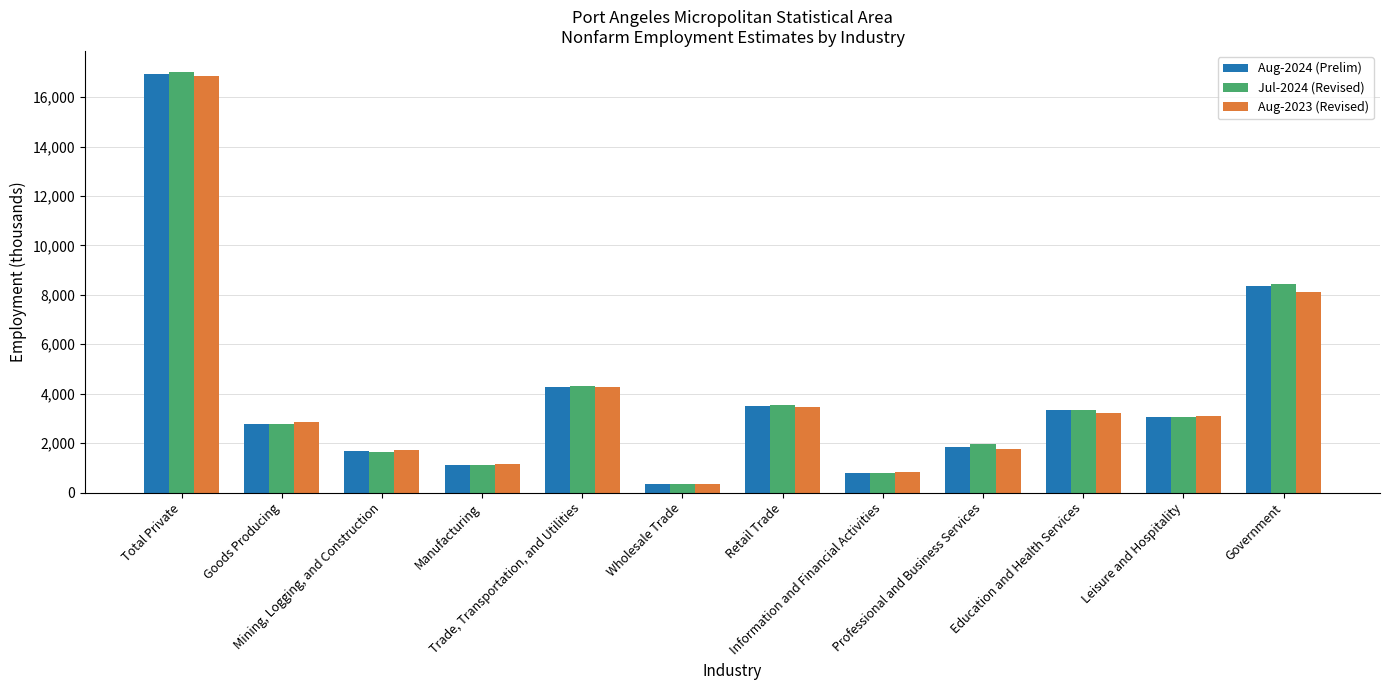

What is the difference between the highest and lowest values at Retail Trade?

70